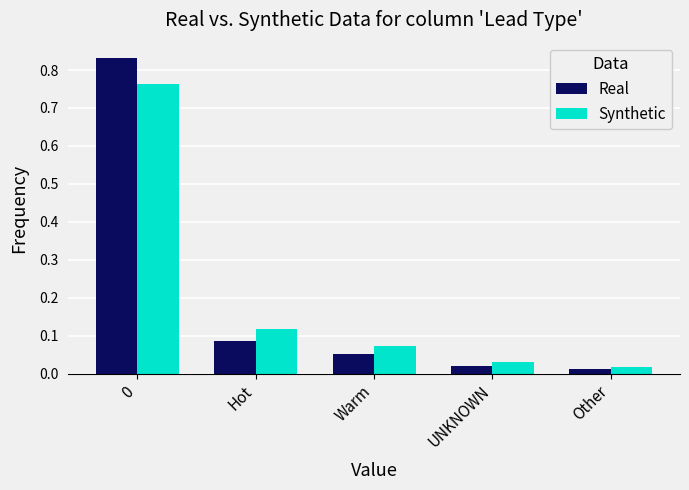

Is the value of Synthetic at UNKNOWN greater than the value of Real at UNKNOWN?

Yes